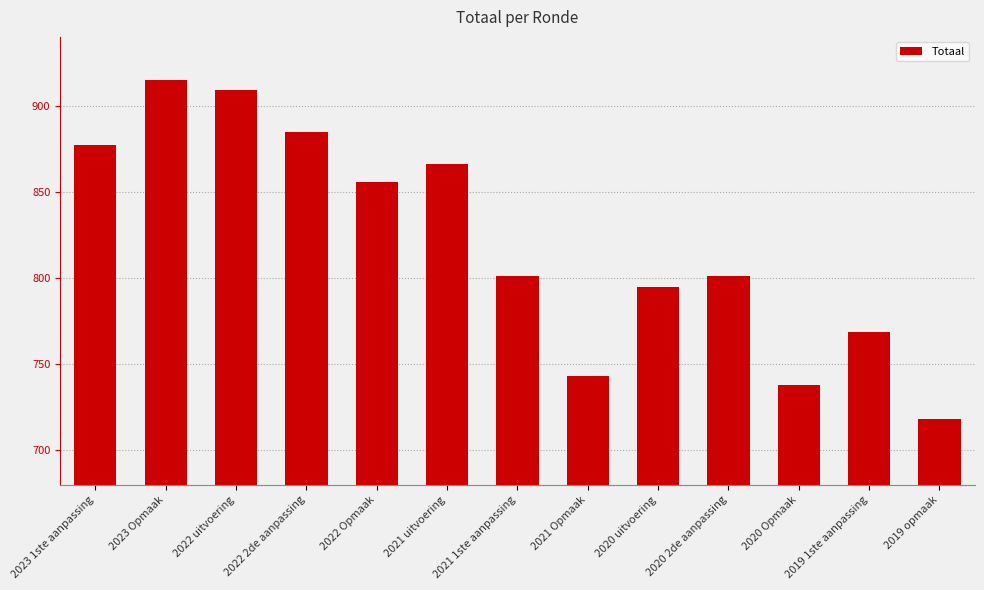

What value does the data have at 2022 Opmaak?

856